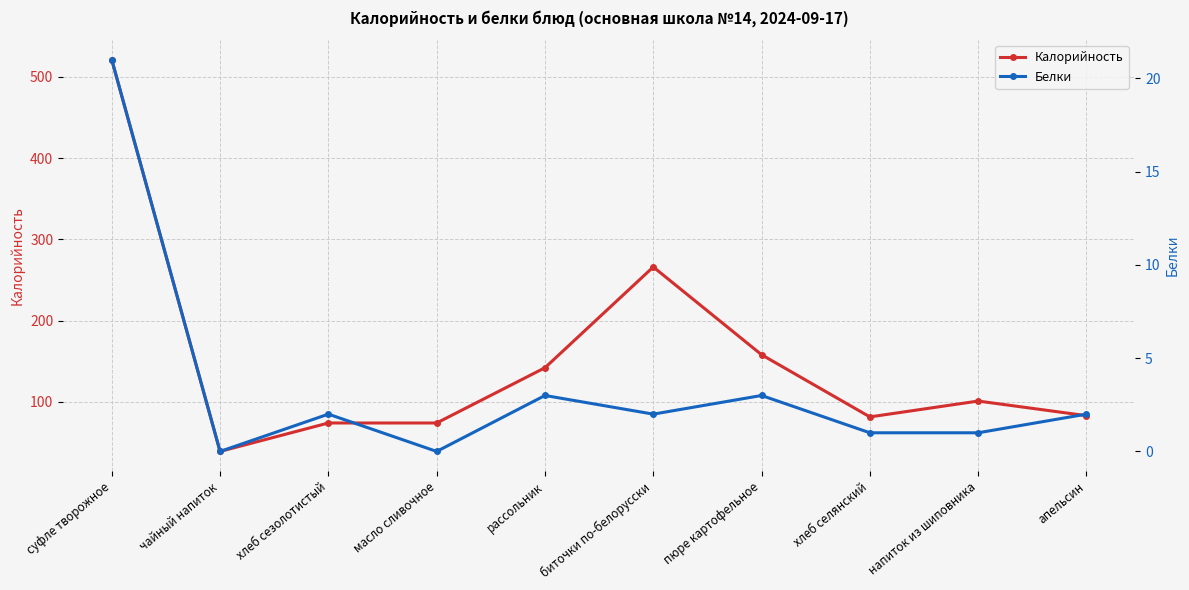

Read the Калорийность value at масло сливочное.

74.0